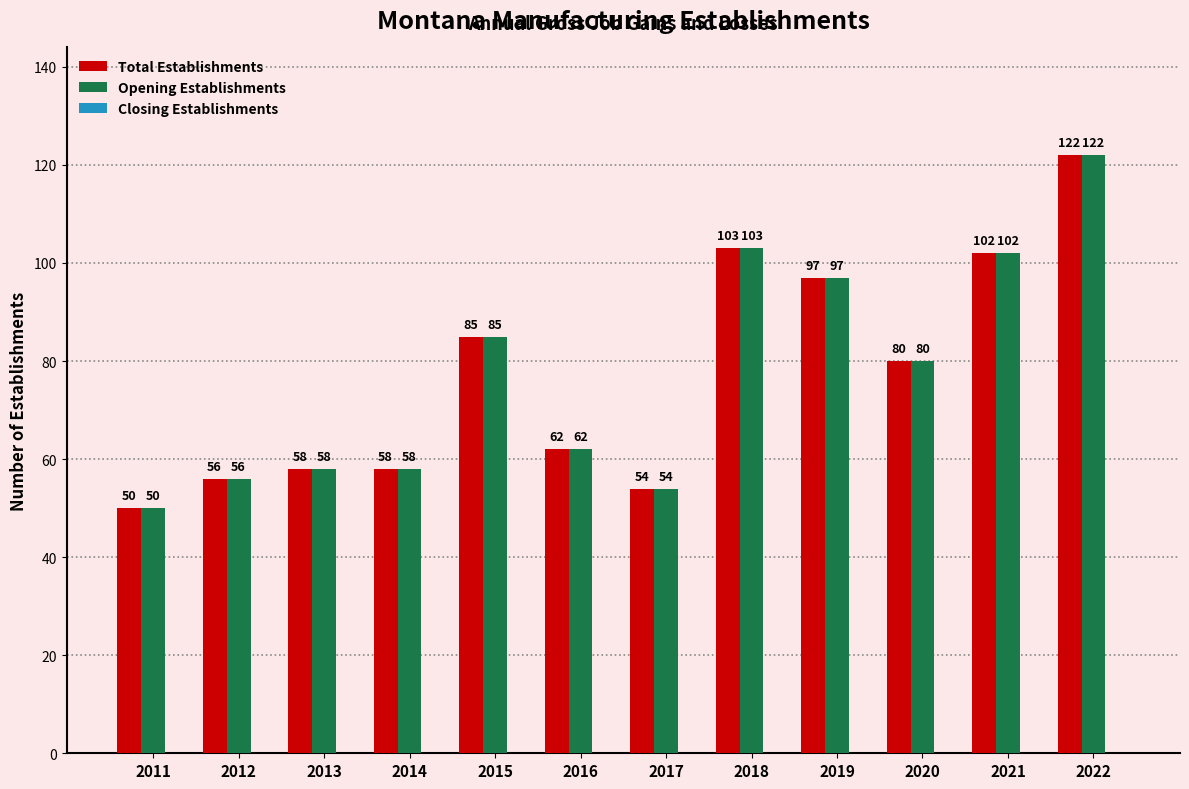

Is the value of Total Establishments at 2015 greater than the value of Opening Establishments at 2018?

No